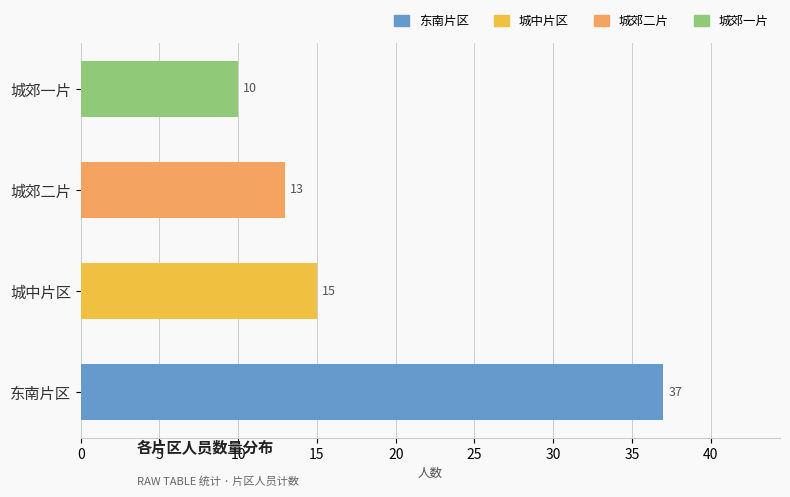

Rank the categories by value from highest to lowest.

东南片区, 城中片区, 城郊二片, 城郊一片